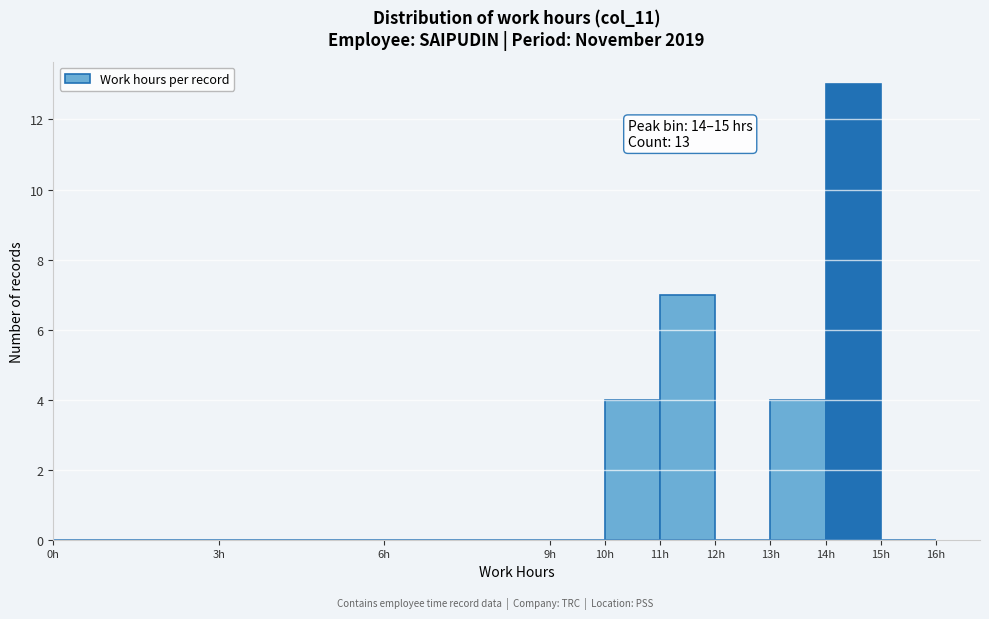

Which range on the x-axis has the tallest bar?

14 to 15